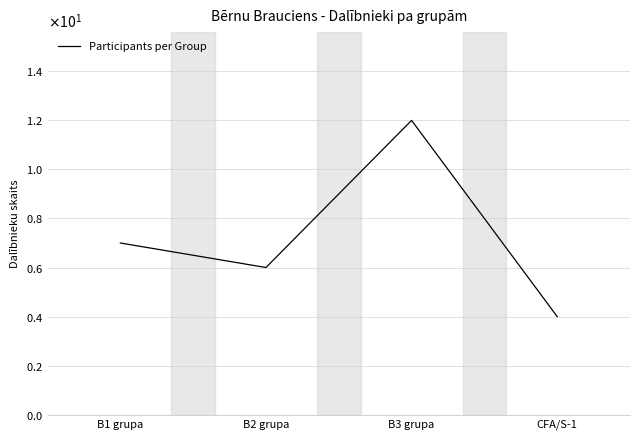

Does the chart have visible grid lines?

Yes